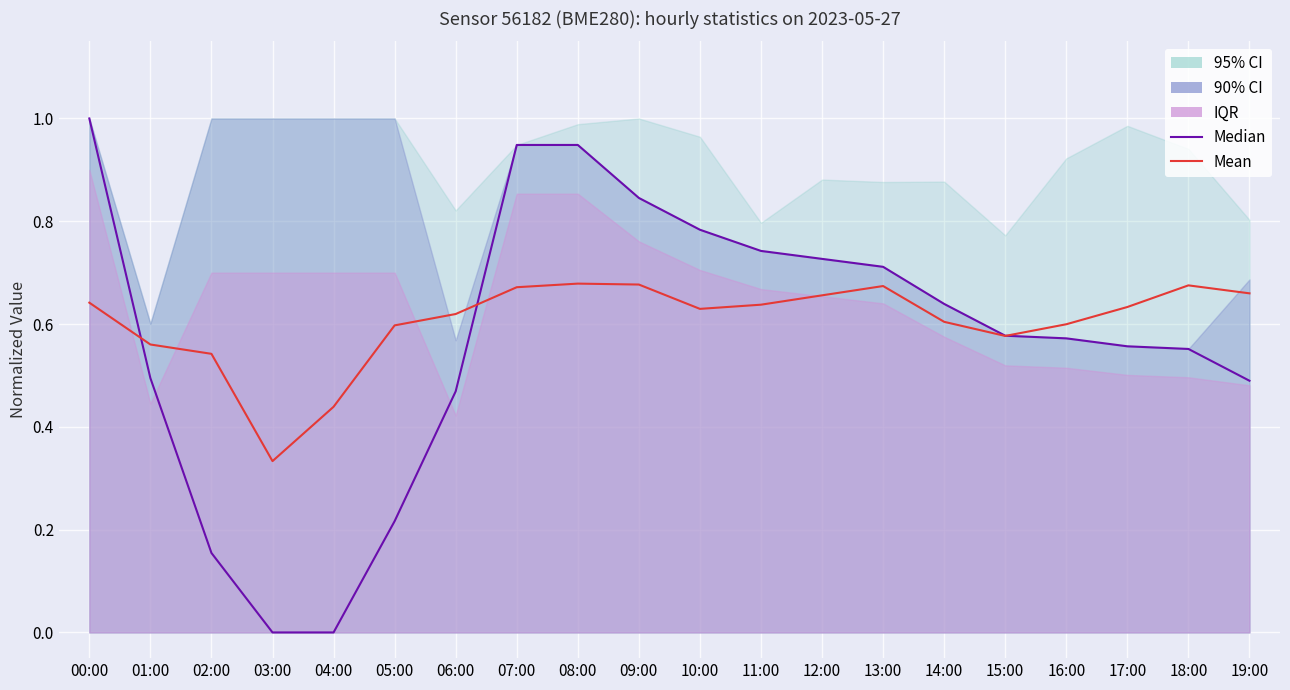

Reading left to right, what are all the values shown in this chart?

Median: 00:00=1.0	01:00=0.5	02:00=0.2	03:00=0.0	04:00=0.0	05:00=0.2	06:00=0.5	07:00=0.9	08:00=0.9	09:00=0.8	10:00=0.8	11:00=0.7	12:00=0.7	13:00=0.7	14:00=0.6	15:00=0.6	16:00=0.6	17:00=0.6	18:00=0.6	19:00=0.5
Mean: 00:00=0.6	01:00=0.6	02:00=0.5	03:00=0.3	04:00=0.4	05:00=0.6	06:00=0.6	07:00=0.7	08:00=0.7	09:00=0.7	10:00=0.6	11:00=0.6	12:00=0.7	13:00=0.7	14:00=0.6	15:00=0.6	16:00=0.6	17:00=0.6	18:00=0.7	19:00=0.7